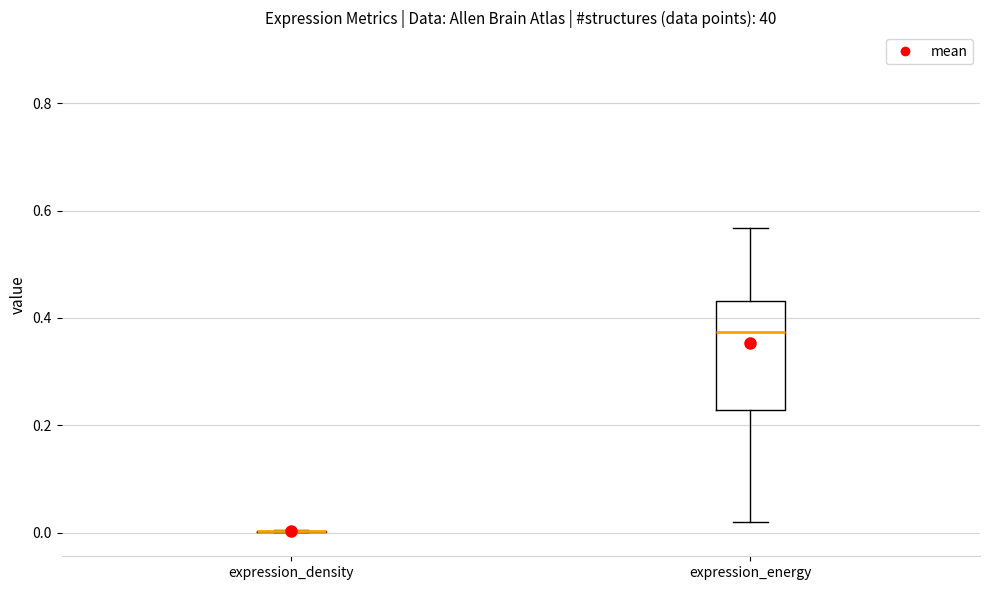

Reading left to right, read every box against the y-axis: the position of its median line, the range the box covers, and the ends of its whiskers. The values are not printed on the chart, so give them approximately, as read against the axis.

expression_density: box collapsed to a line at 0.00, whiskers 0.00 to 0.00
expression_energy: median 0.38, box 0.22 to 0.44, whiskers 0.02 to 0.56